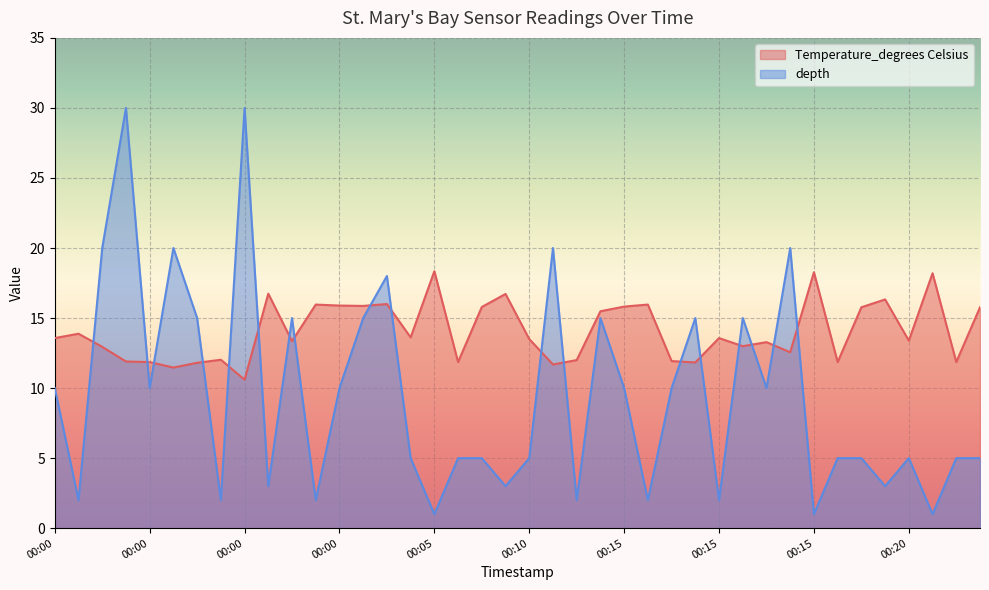

After their last crossing, which series has the higher values: Temperature_degrees Celsius or depth?

Temperature_degrees Celsius